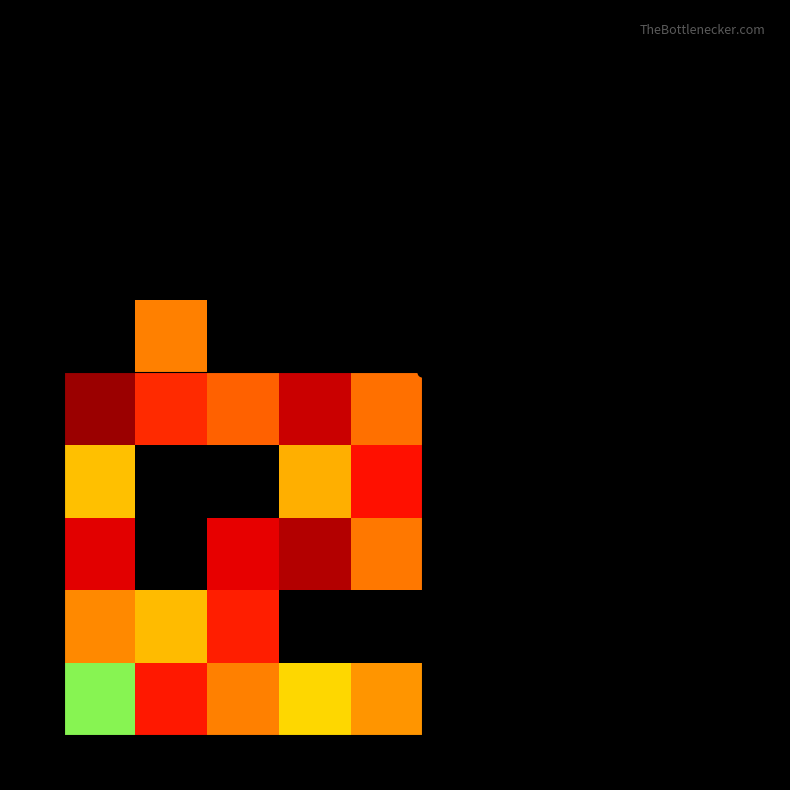

Which series has the largest range (max minus min)?

5k